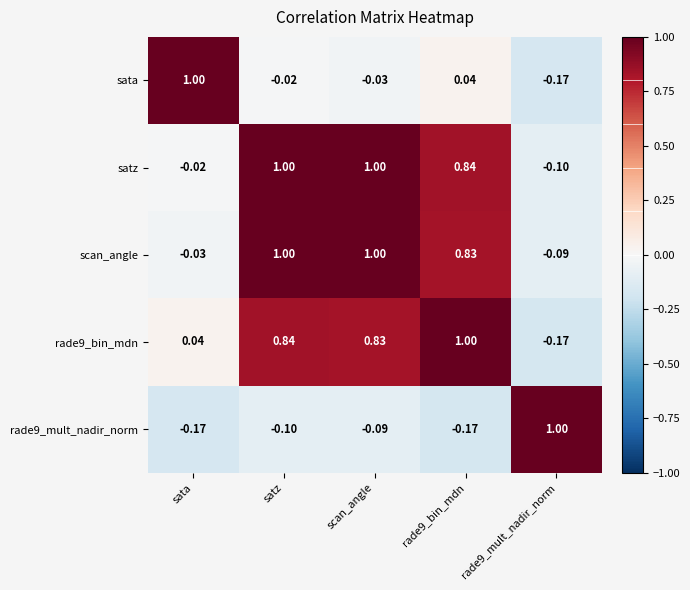

At which label is sata closest to 0?

satz